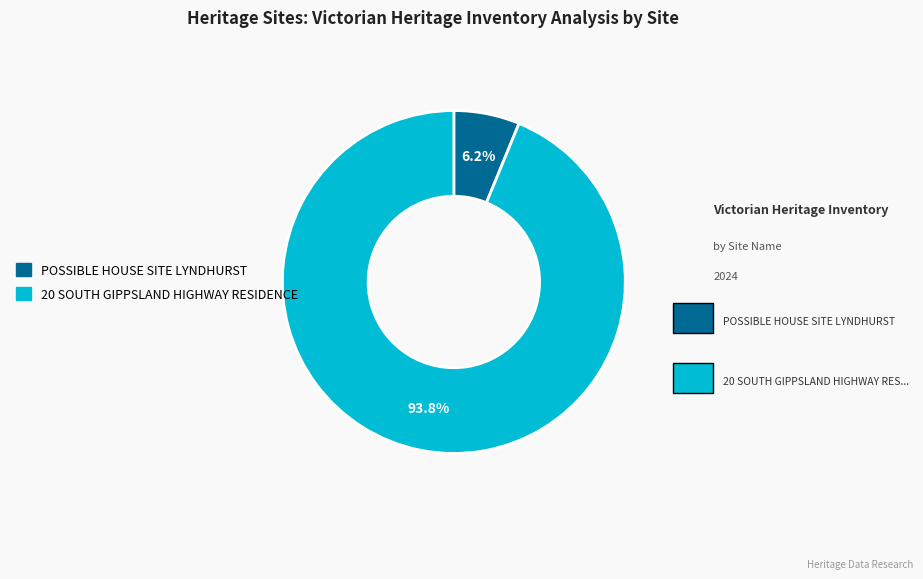

To the nearest percent, what is the combined percentage of POSSIBLE HOUSE SITE LYNDHURST and 20 SOUTH GIPPSLAND HIGHWAY RESIDENCE?

100%